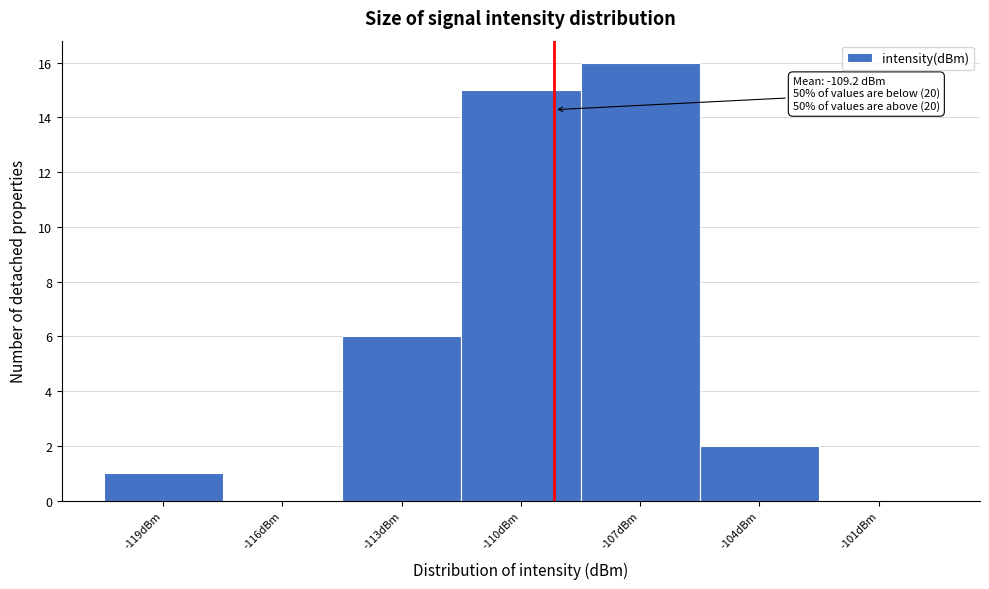

Which range on the x-axis has the tallest bar?

-108.5 to -105.5